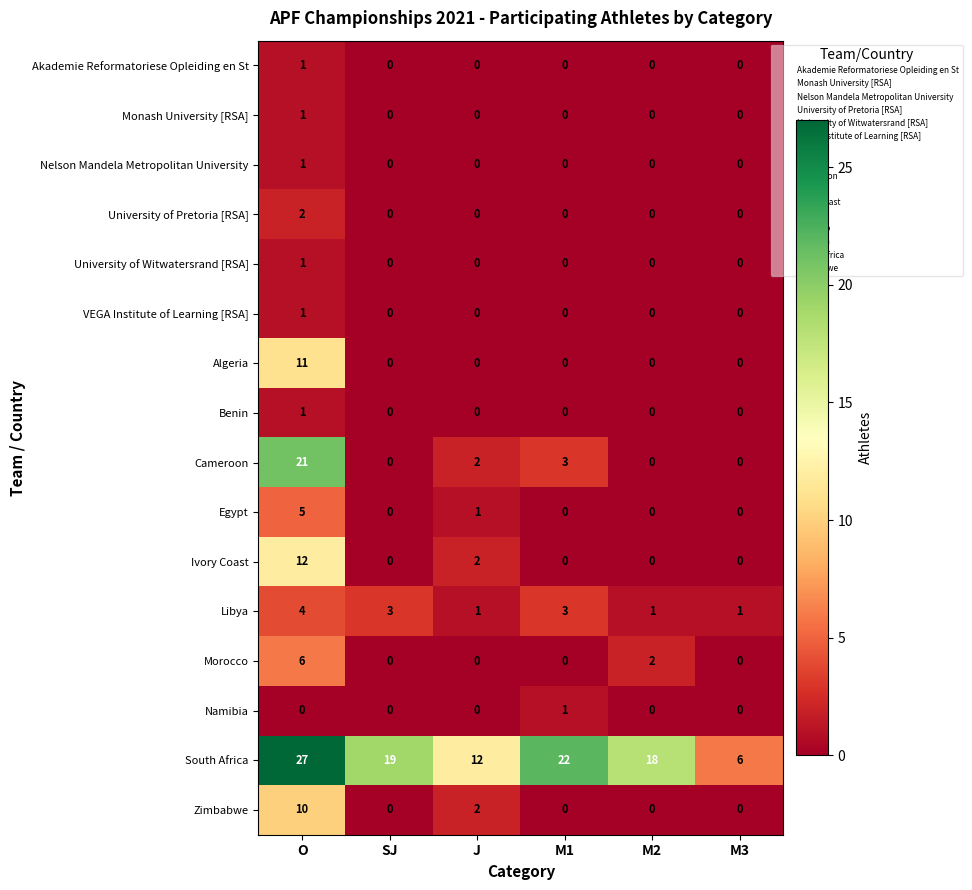

What is the spread (max minus min) of values at M2?

18